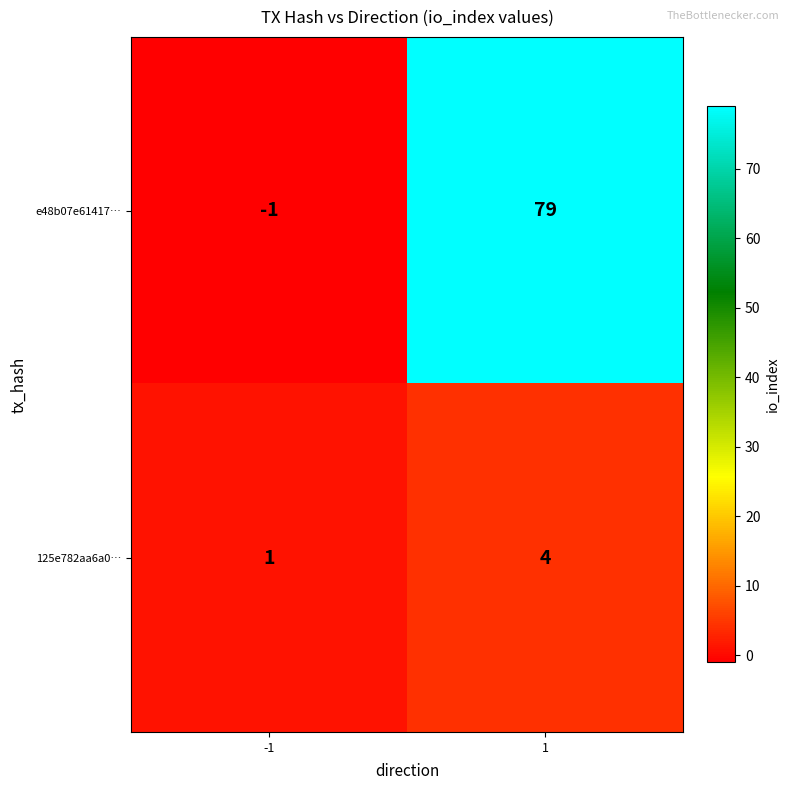

Which series changed the most between -1 and 1?

e48b07e61417…